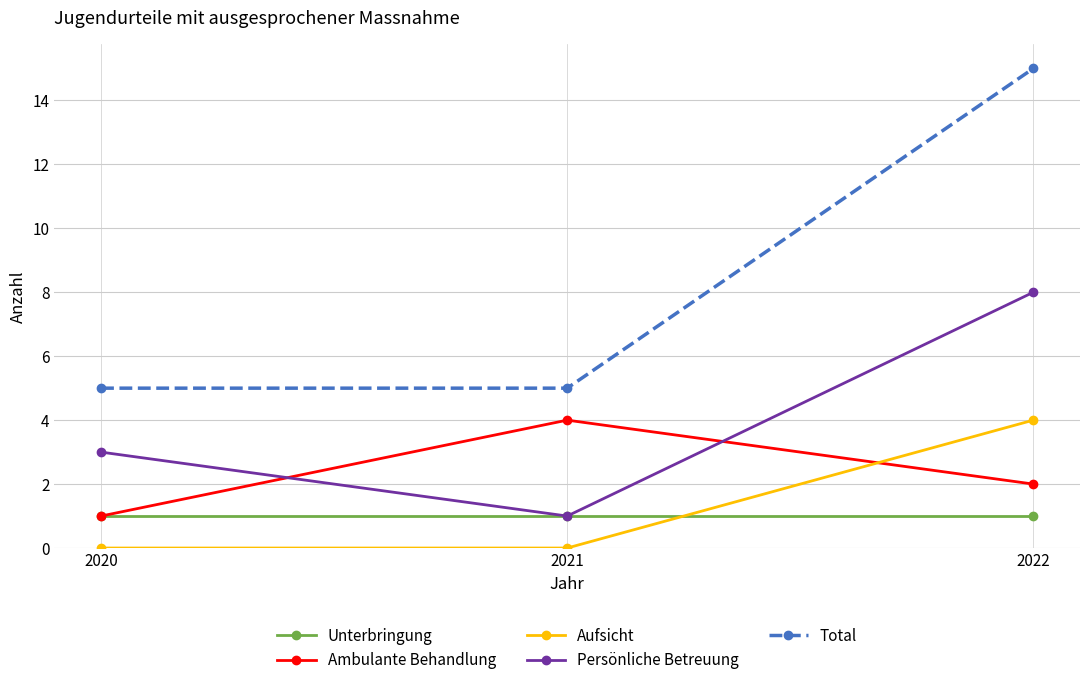

Which series has the largest total across all categories?

Total